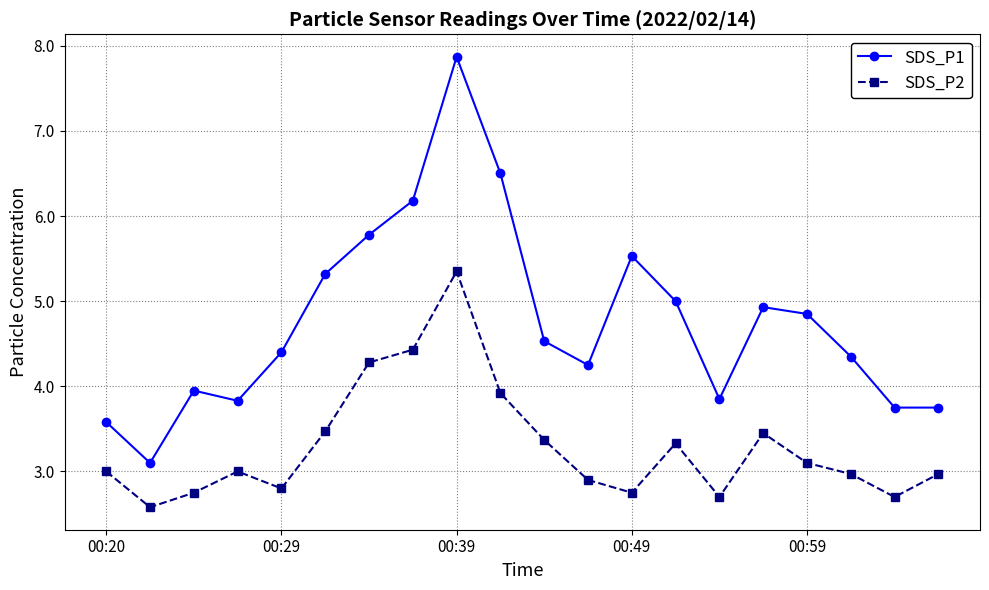

How many interior local peaks does the SDS_P1 series have?

4